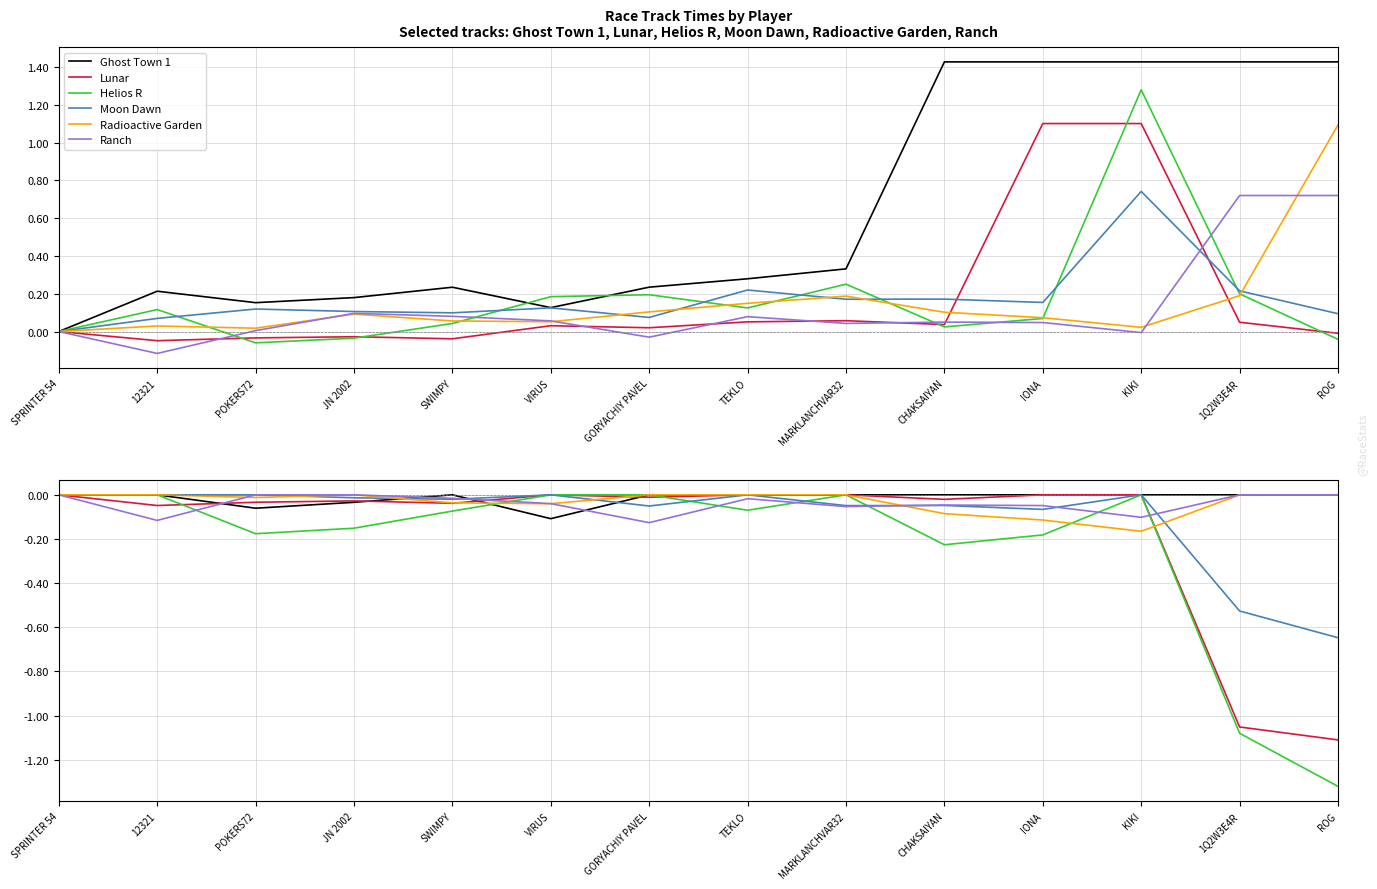

The value of Moon Dawn at KIKI is 0.0. True or false?

True